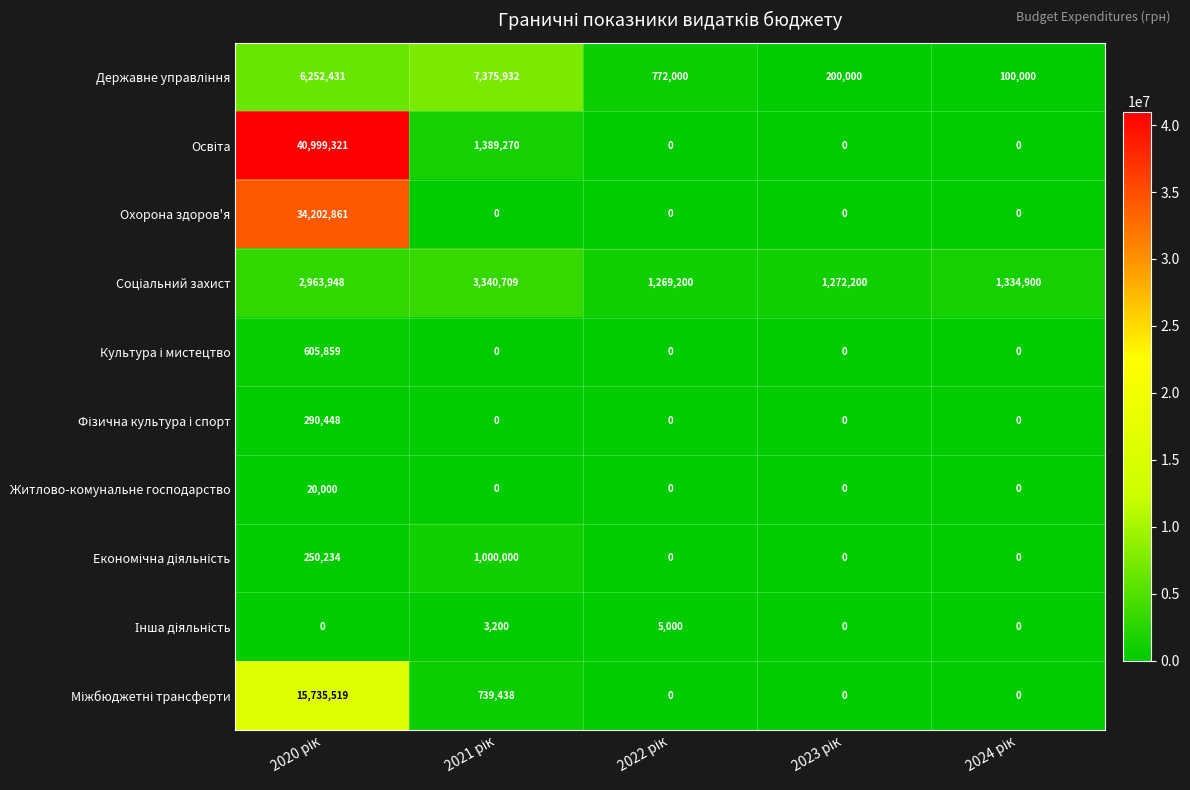

What is the sum of all Охорона здоров'я values?

34202861